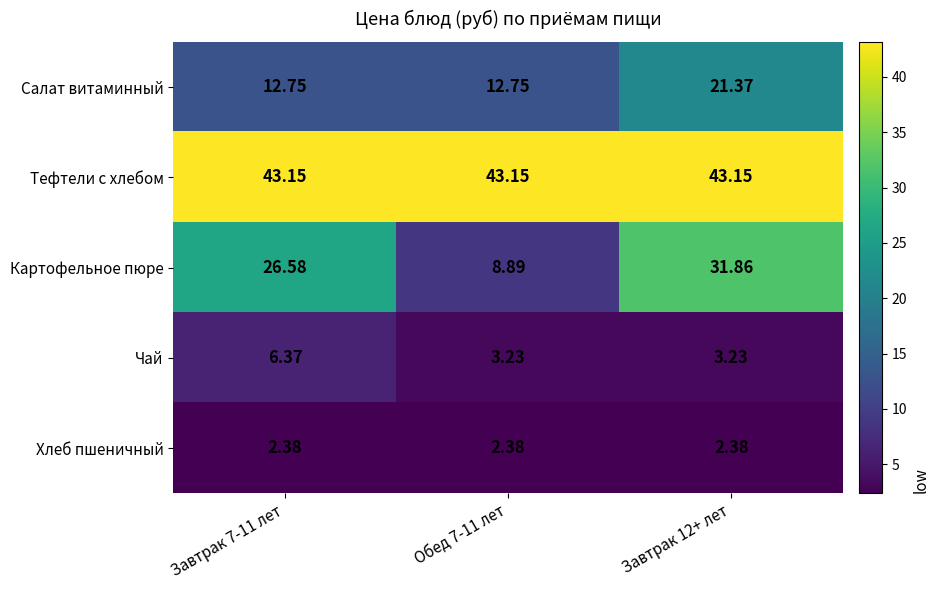

Rank the series at Завтрак 12+ лет from lowest to highest value.

Хлеб пшеничный, Чай, Салат витаминный, Картофельное пюре, Тефтели c хлебом